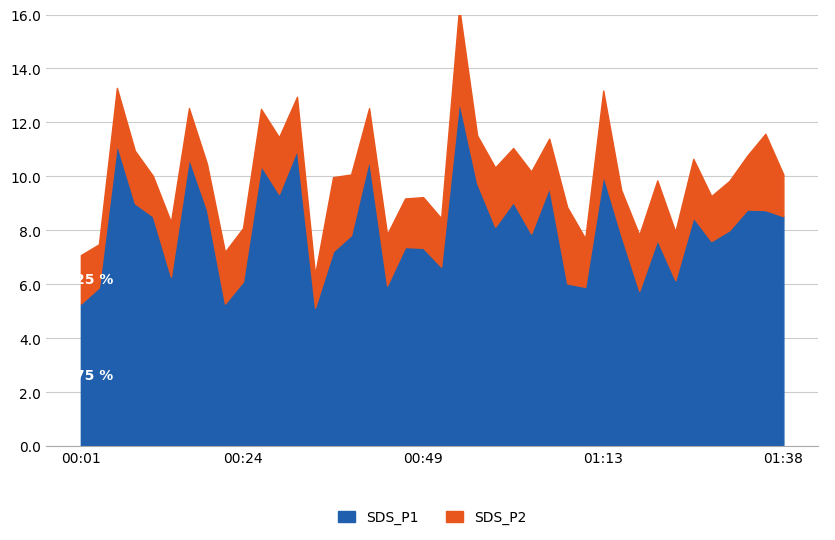

True or false: SDS_P1 and SDS_P2 cross at least once.

False